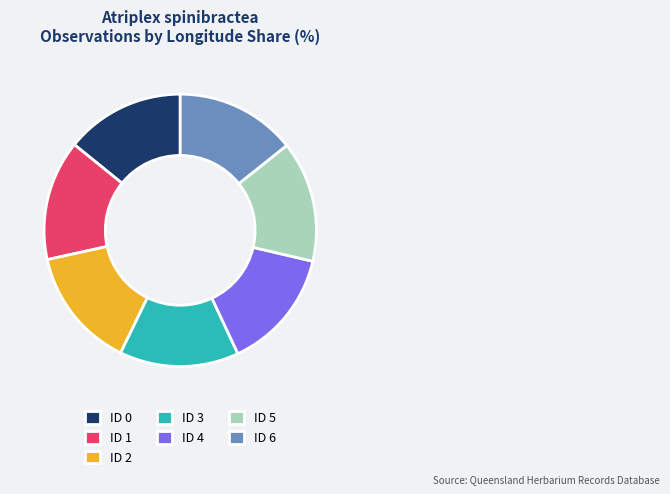

True or false: ID 6 accounts for 14% of the total.

True